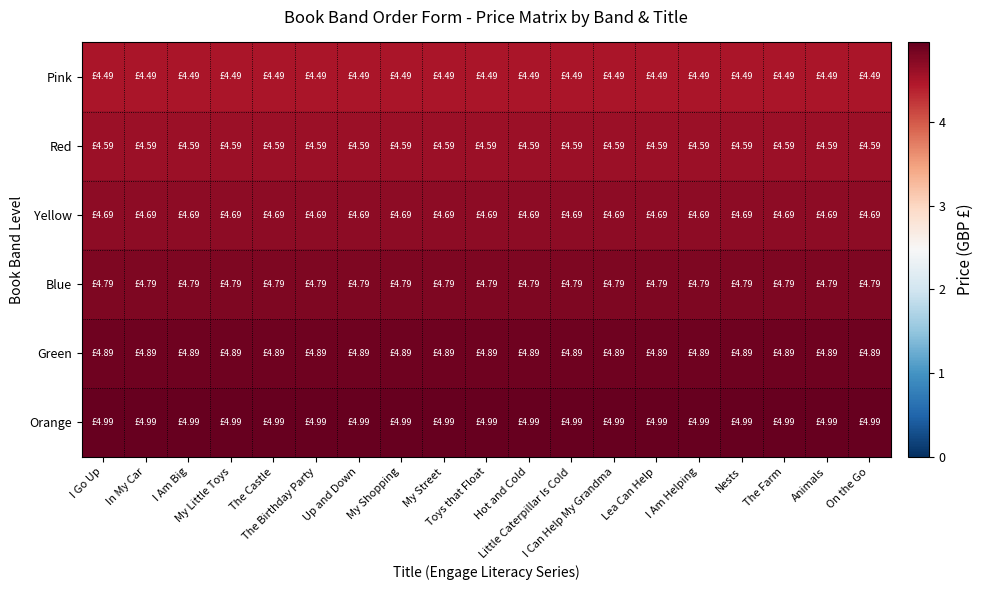

Rank the series by their average value, from lowest to highest.

Pink, Red, Yellow, Blue, Green, Orange